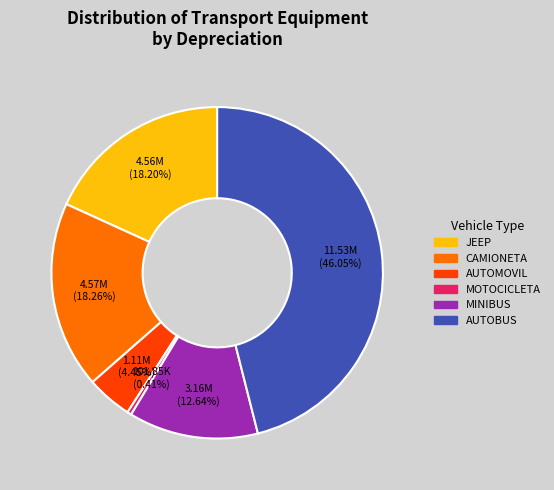

How many slices are in this pie chart?

6